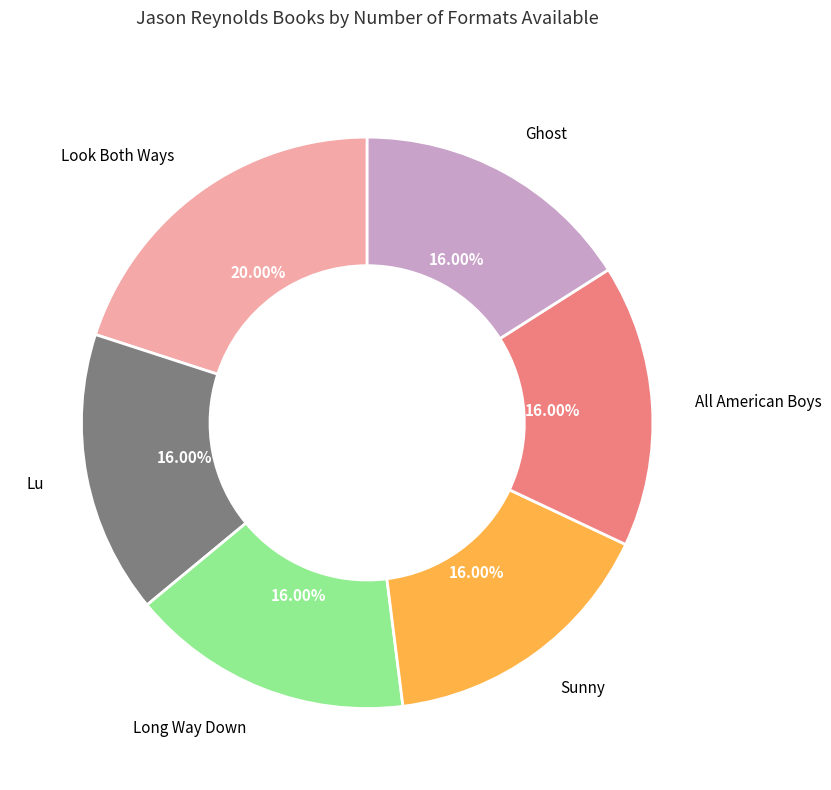

Which category has the biggest portion of the pie?

Look Both Ways